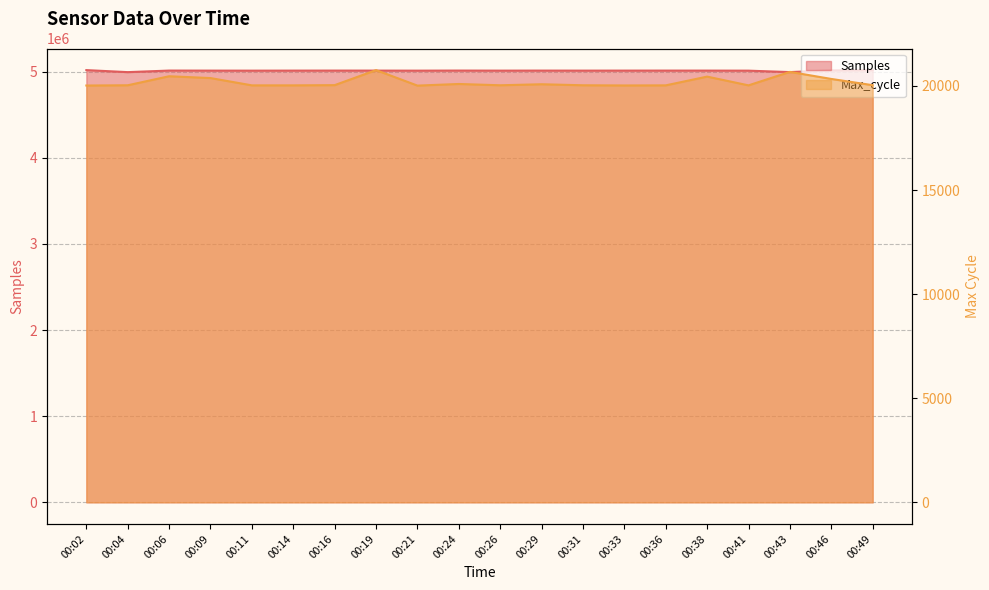

At how many categories does at least one series exceed 2104232?

20